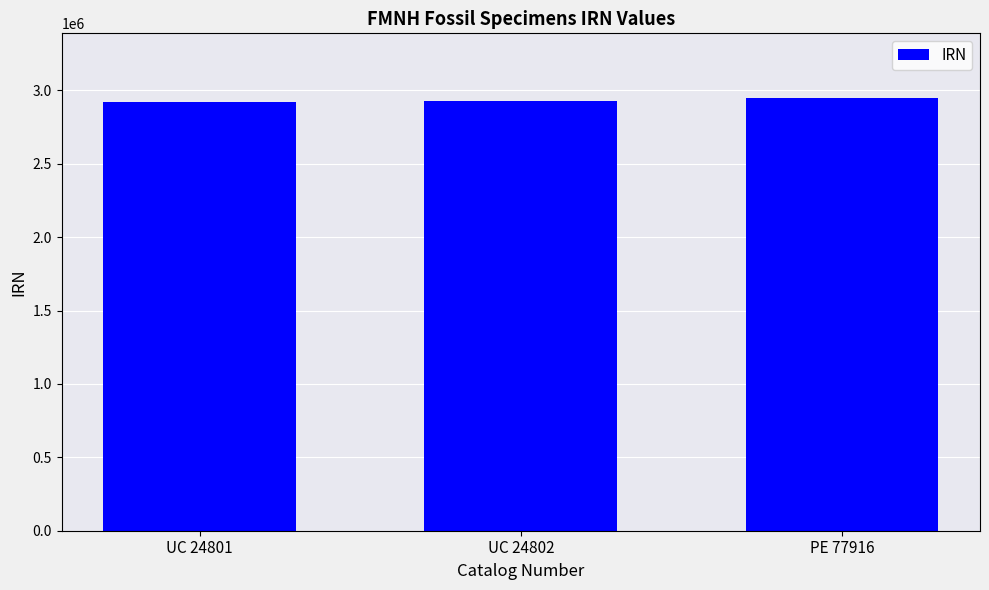

What is the difference between the maximum and minimum values?

26415